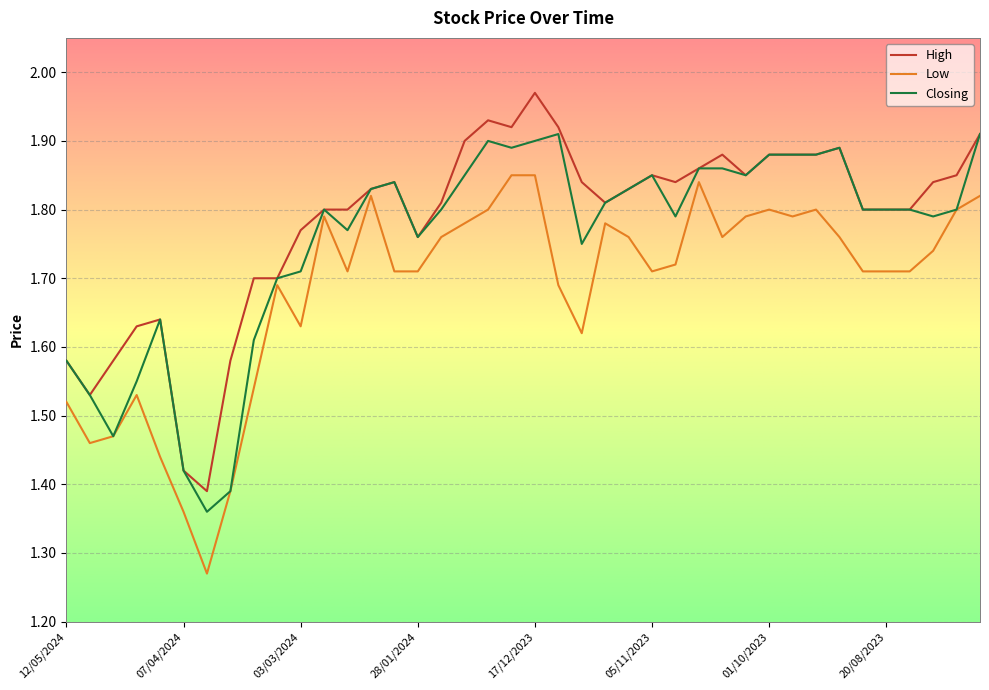

List the series in order of their overall mean, highest first.

High, Closing, Low